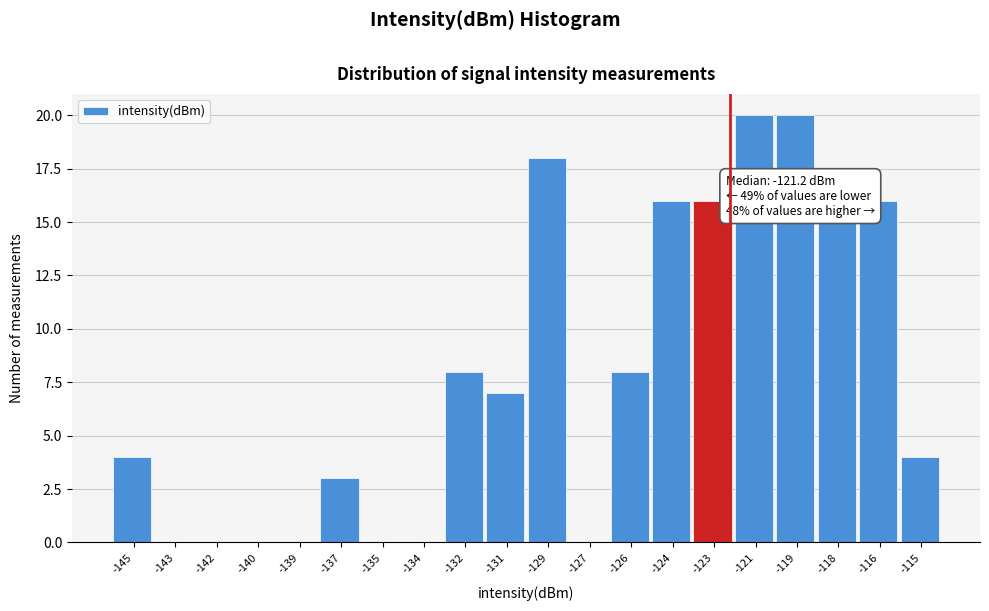

Reading left to right, what are all the values shown in this chart?

-145=4	-143=0	-142=0	-140=0	-139=0	-137=3	-135=0	-134=0	-132=8	-131=7	-129=18	-127=0	-126=8	-124=16	-123=16	-121=20	-119=20	-118=15	-116=16	-115=4